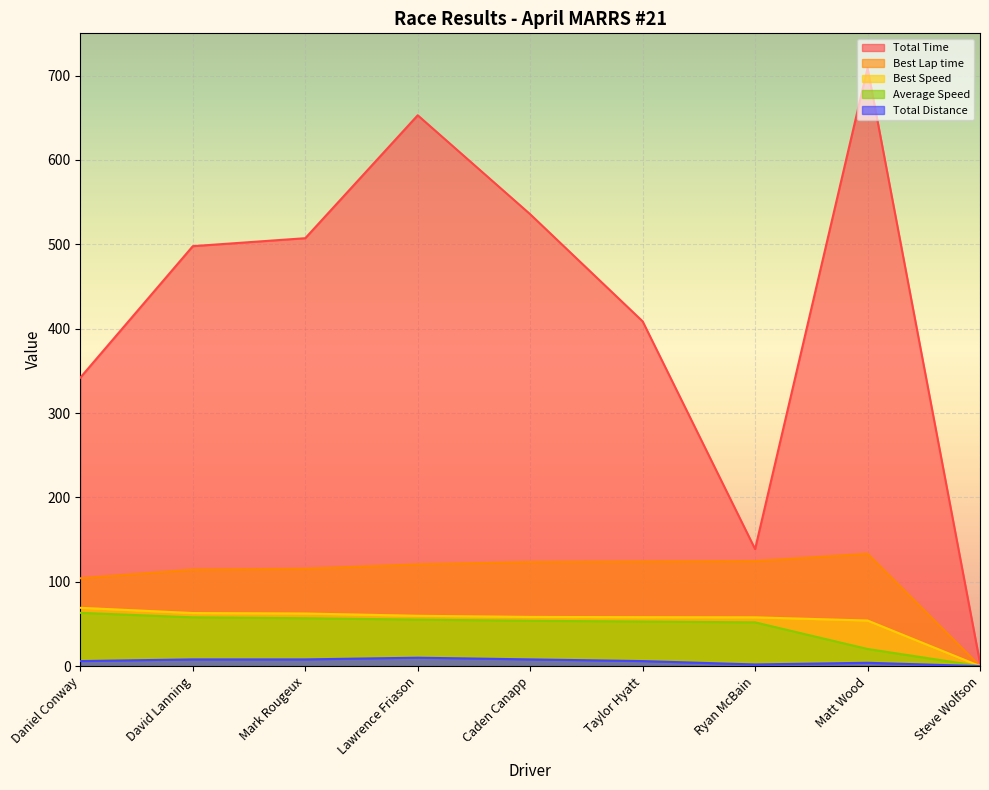

Reading right to left, extract all data points from this chart.

Total Time: 3.9	708.7	138.7	408.7	535.6	652.9	507.2	497.7	342.0
Best Lap time: 0.0	133.2	124.5	124.1	123.4	120.7	115.4	114.4	104.1
Best Speed: 0.0	54.1	57.8	58.0	58.3	59.7	62.4	62.9	69.1
Average Speed: 0.0	20.3	51.9	52.9	53.8	55.1	56.8	57.9	63.2
Total Distance: 0.0	4.0	2.0	6.0	8.0	10.0	8.0	8.0	6.0